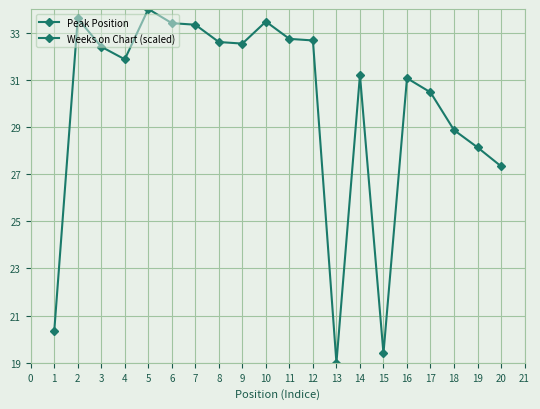

True or false: Peak Position and Weeks on Chart (scaled) intersect in this chart.

False